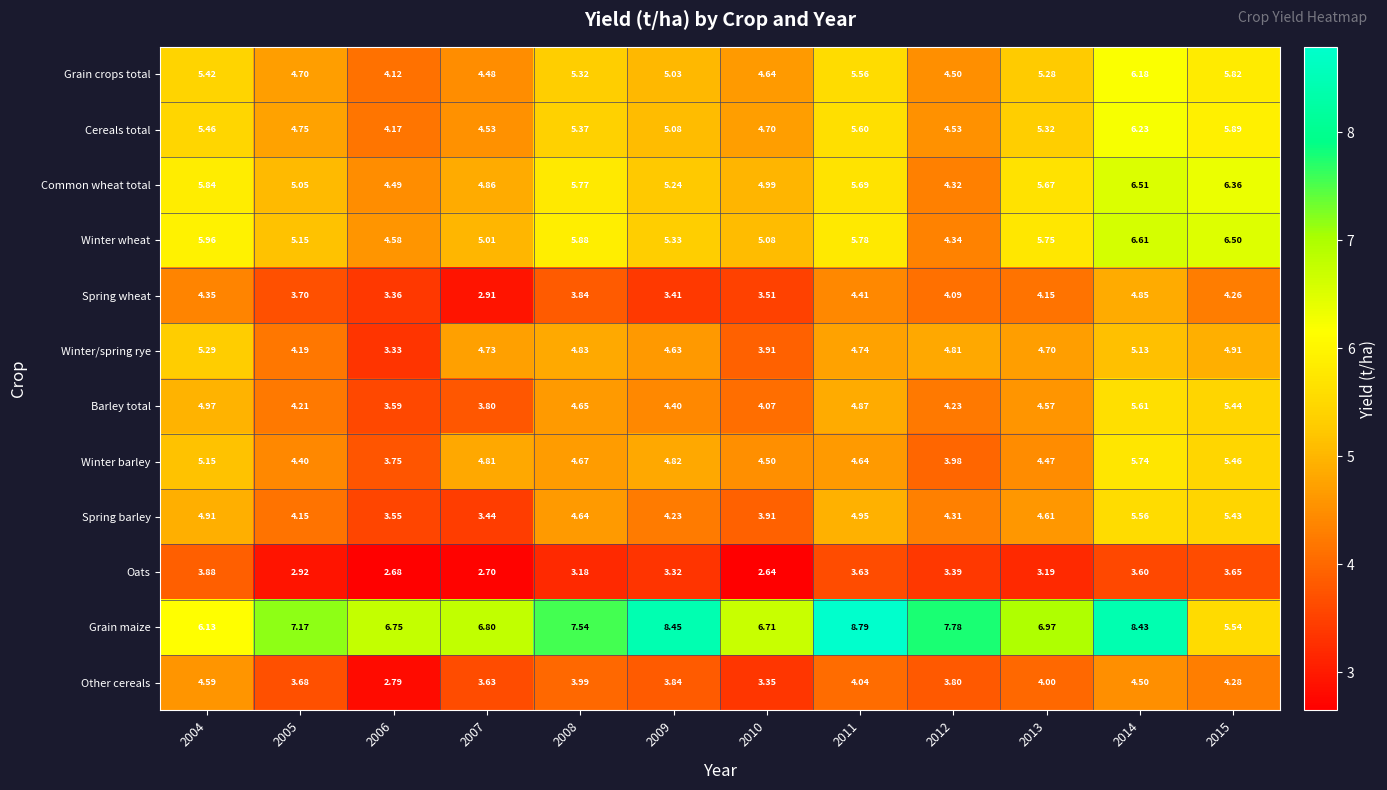

How many categories are shown in the chart?

12